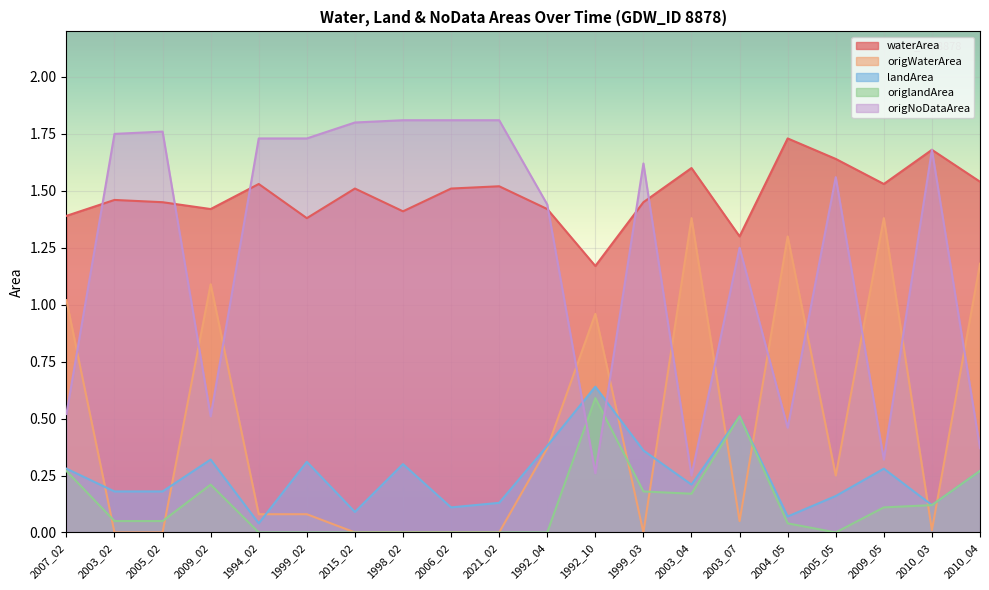

At which category does origWaterArea reach its first local peak?

2009_02